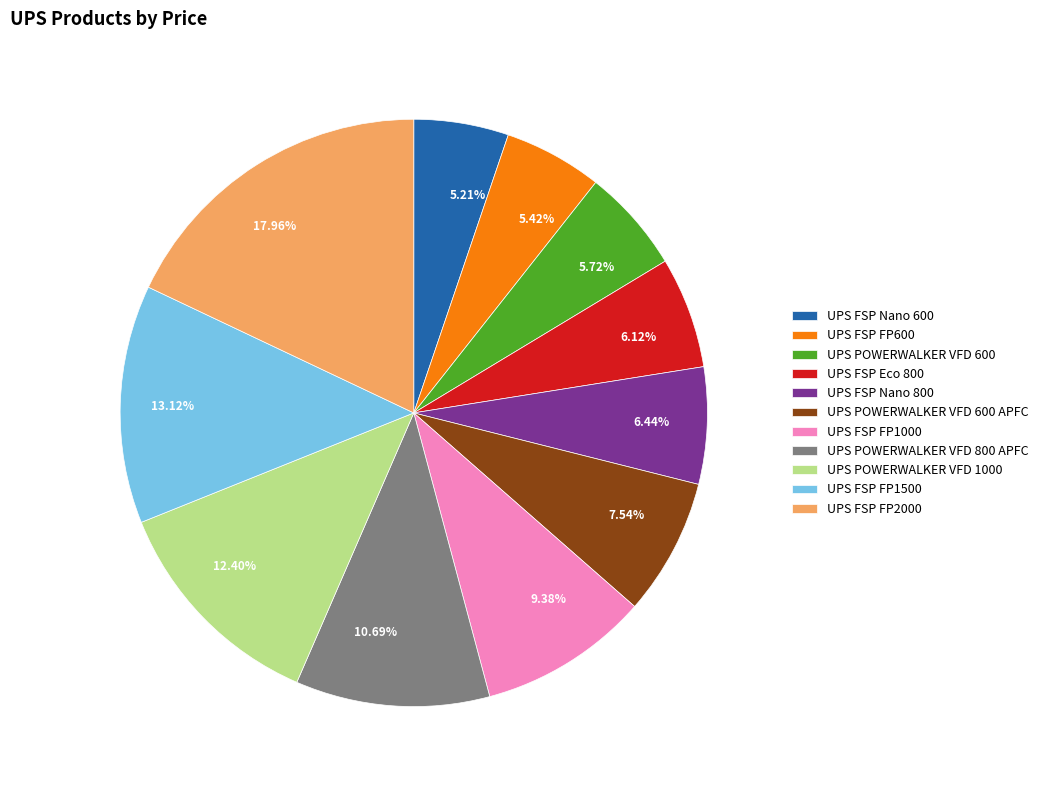

What percentage is the UPS FSP FP2000 slice, to the nearest percent?

18%